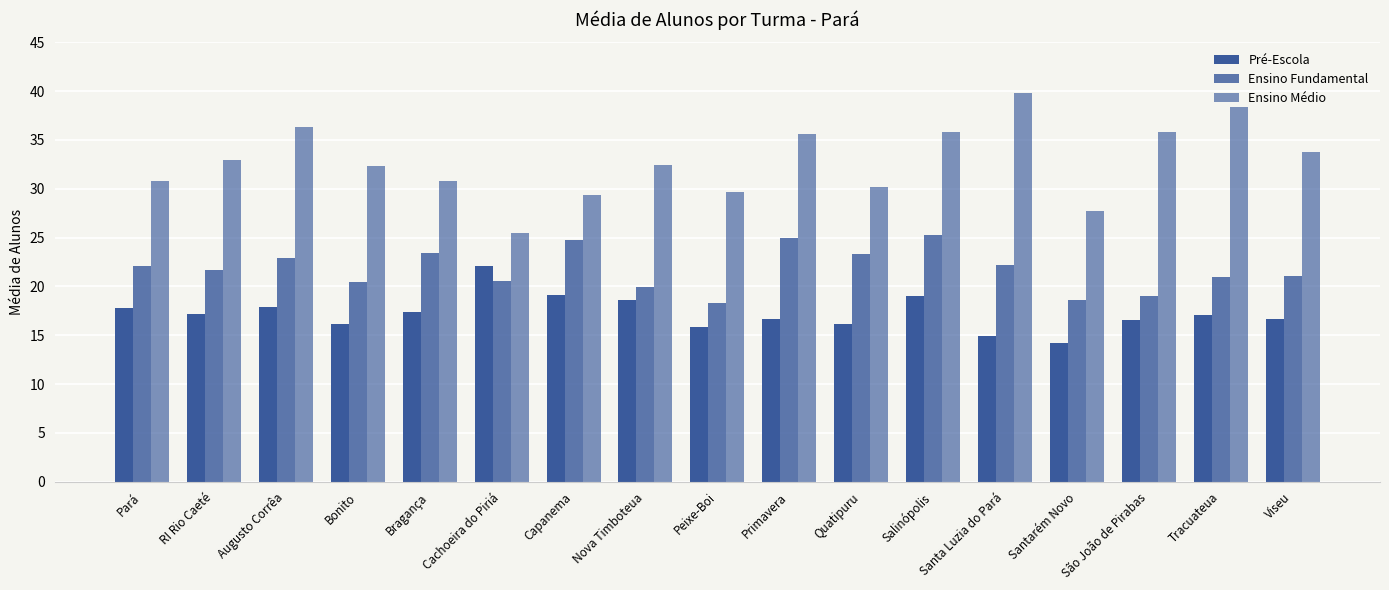

Are the bars grouped side by side (vs. stacked)?

Yes